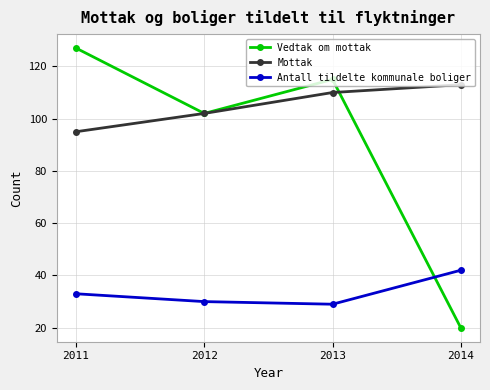

Between 2011 and 2014, which series saw the biggest shift?

Vedtak om mottak